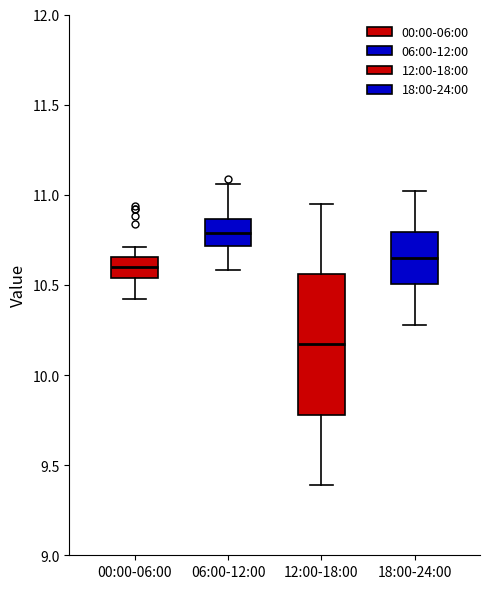

Which box's median line is the highest?

06:00-12:00